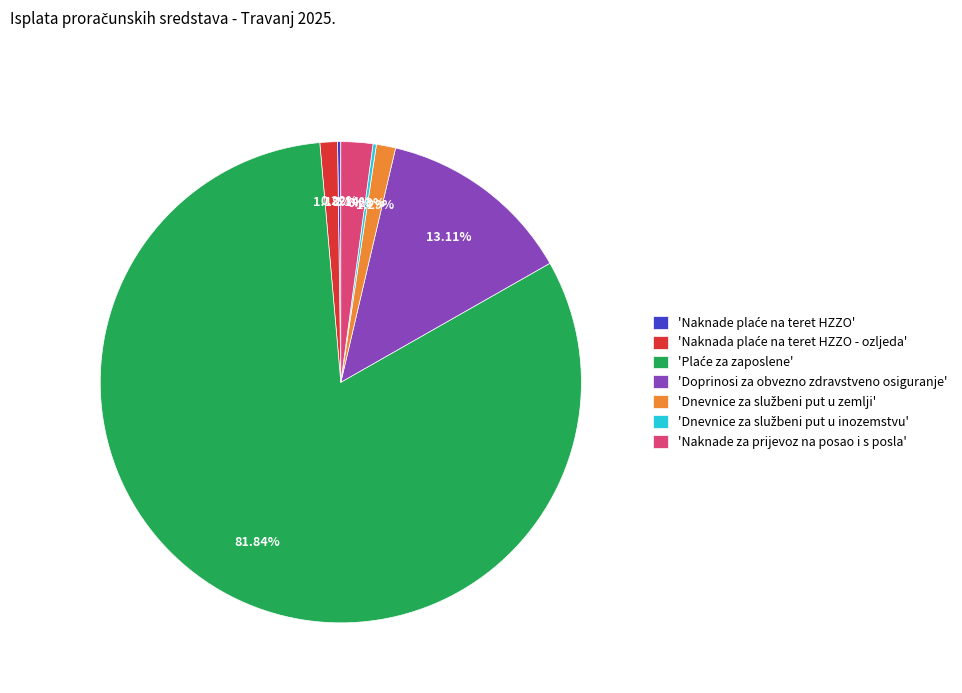

Combined, do 'Naknade za prijevoz na posao i s posla' and 'Doprinosi za obvezno zdravstveno osiguranje' account for over 50%?

No